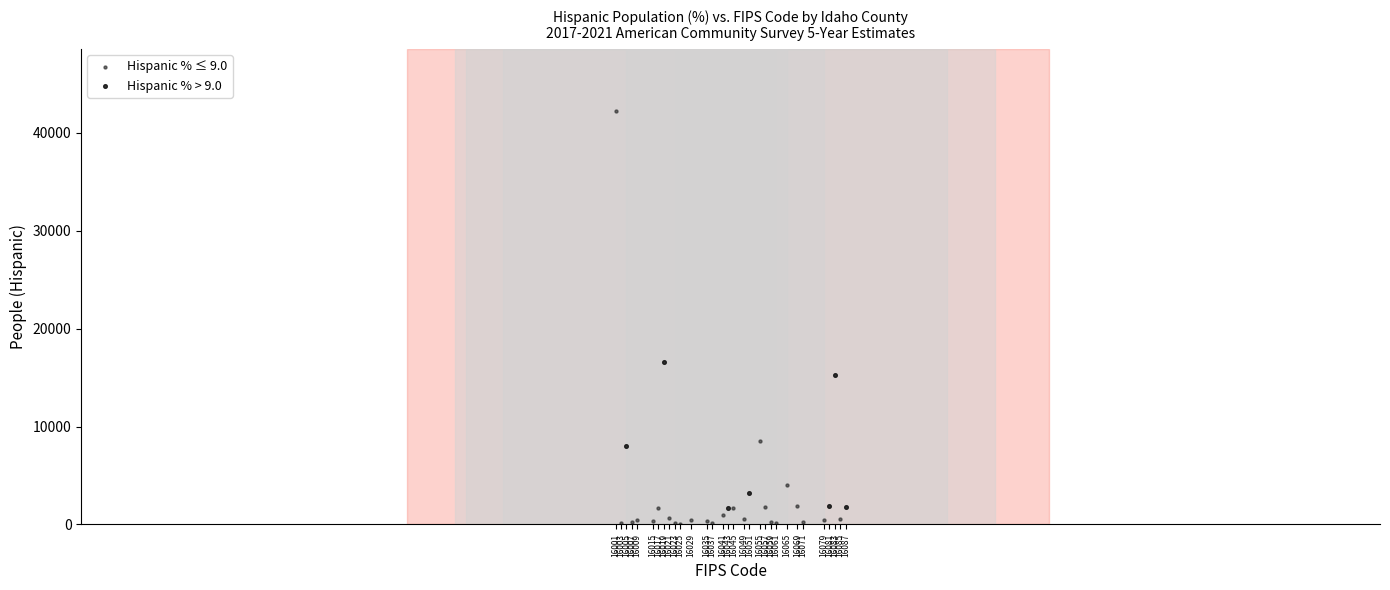

Which series reaches the maximum Y coordinate?

Hispanic % ≤ 9.0